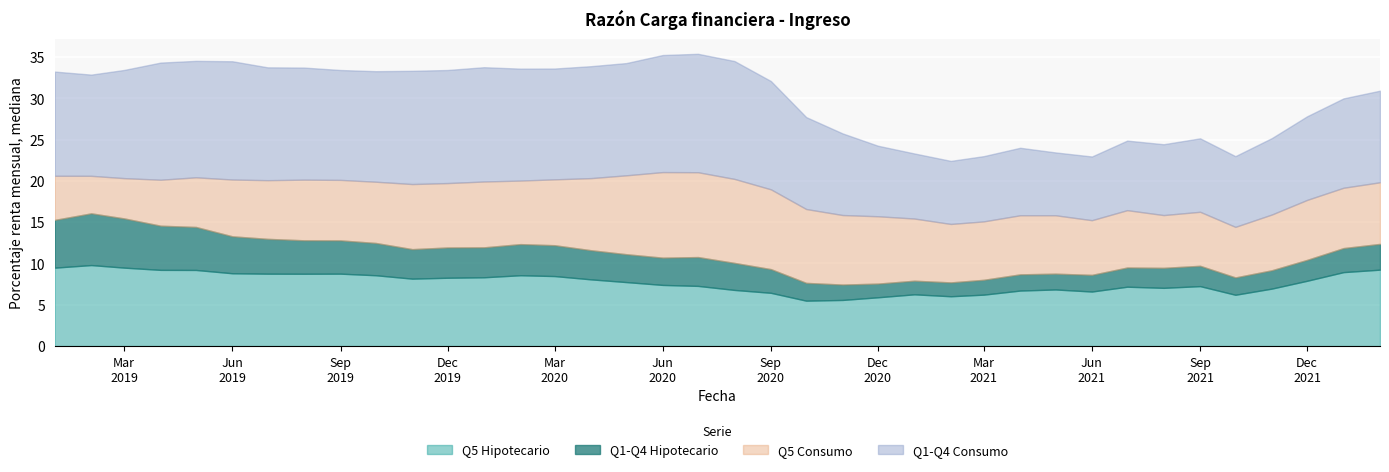

How many data points in Q5 Hipotecario are above 7?

25